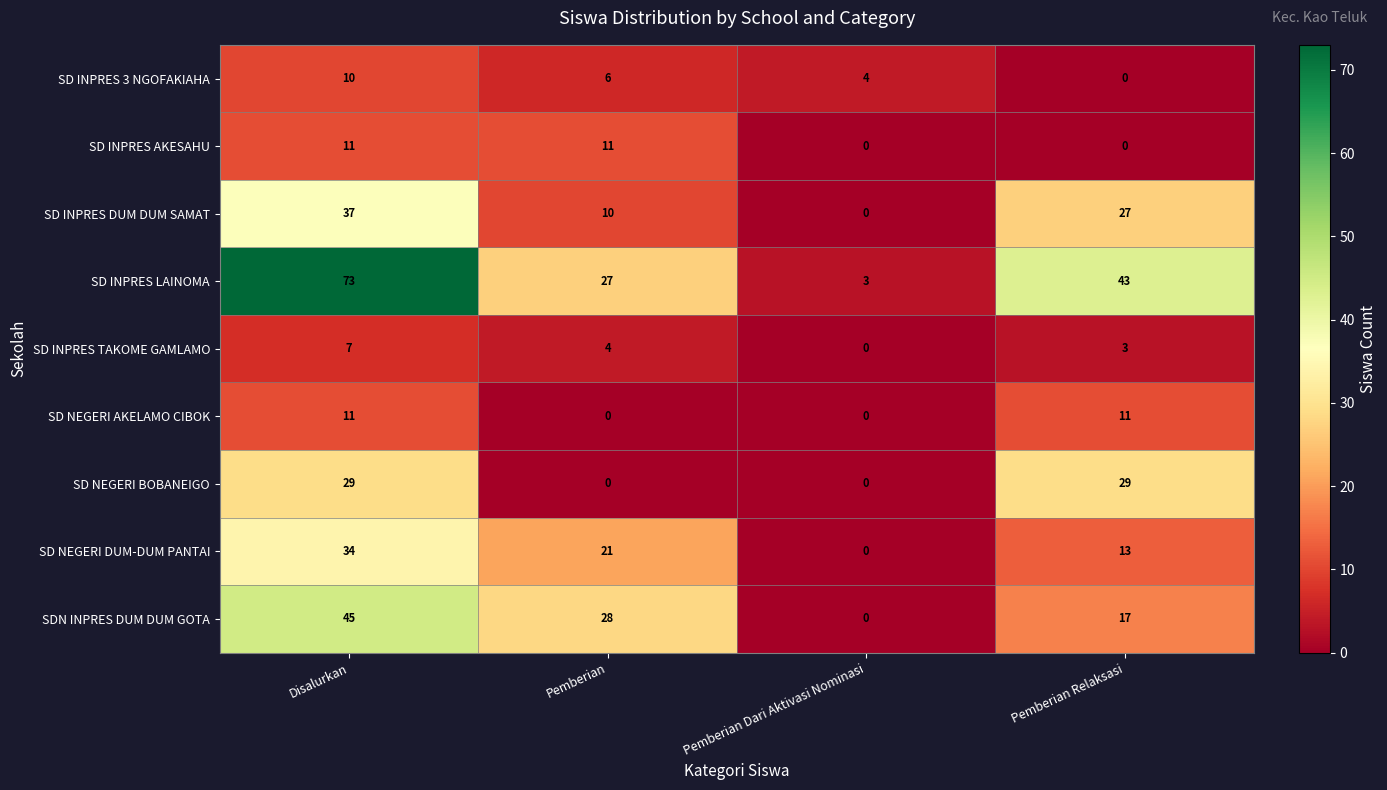

Which series has the largest total across all categories?

SD INPRES LAINOMA